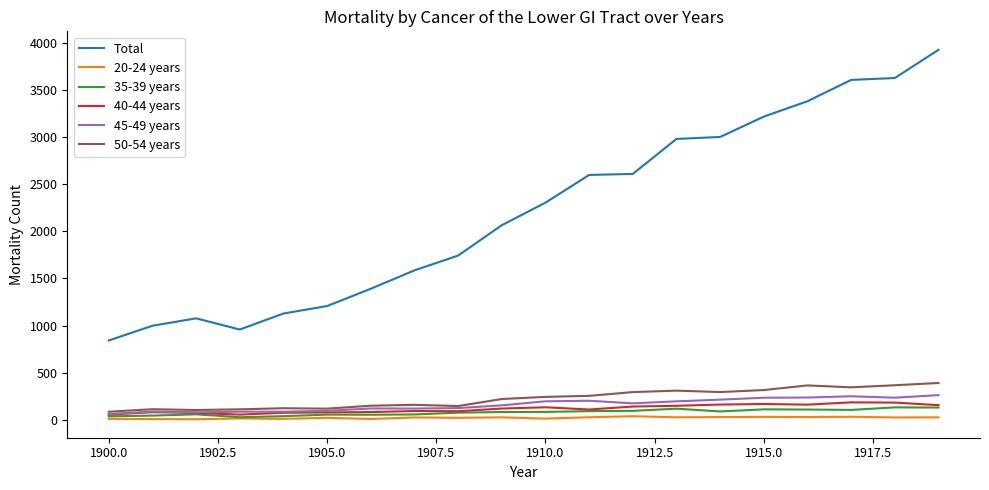

True or false: 40-44 years and 20-24 years intersect in this chart.

False